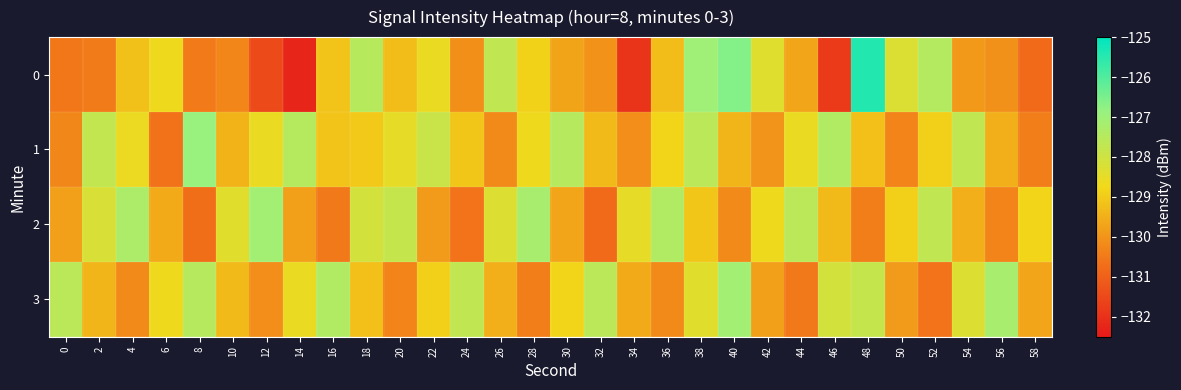

Between 38 and 2, which is larger?

38